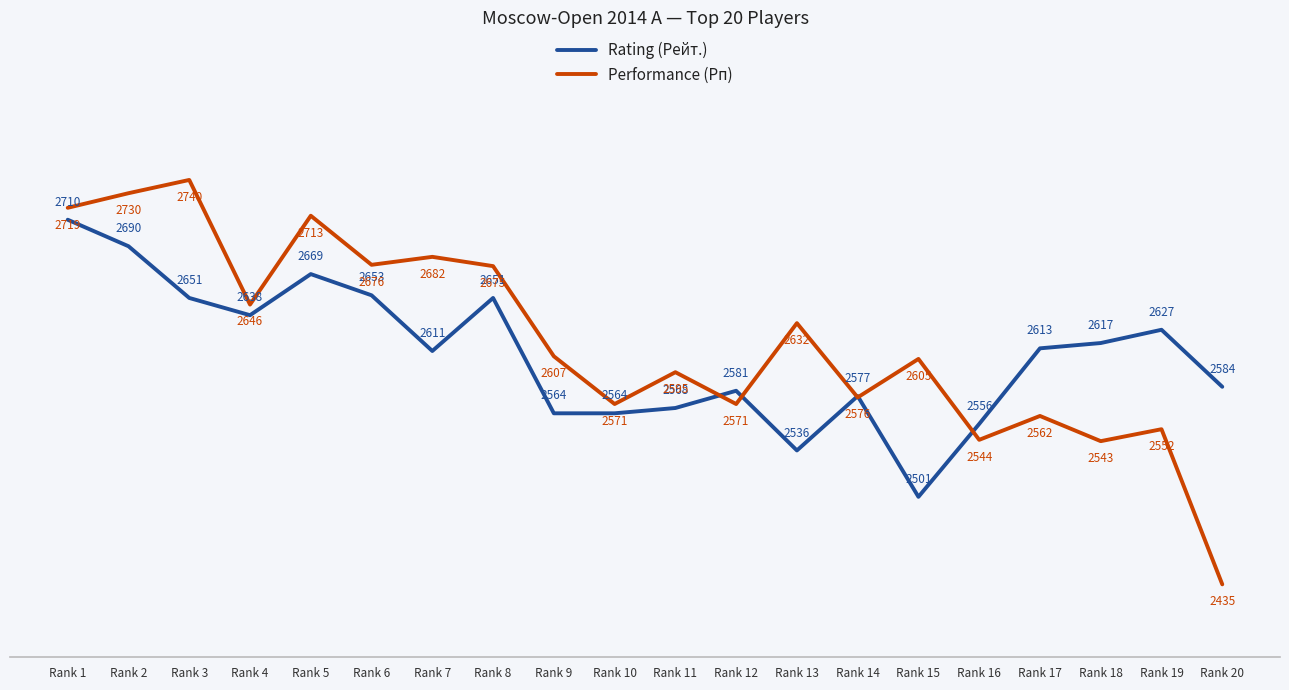

Which label corresponds to the largest value in the chart?

Rank 3